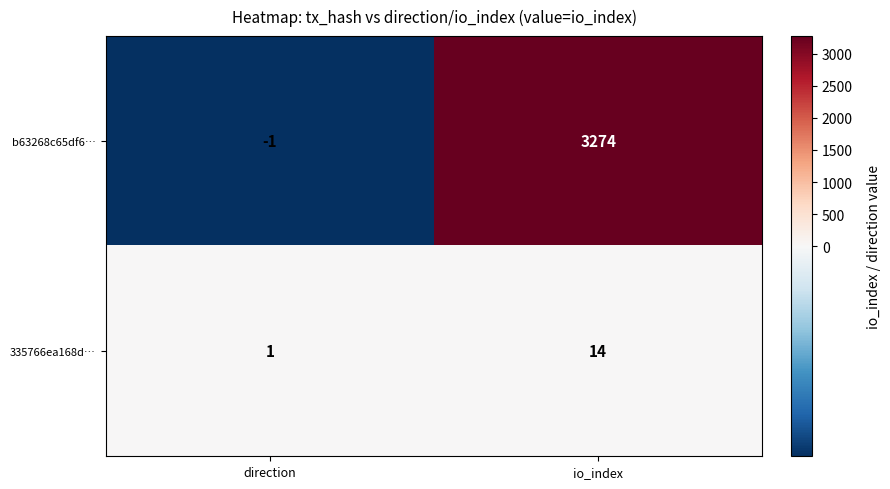

True or false: b63268c65df6… has a value of -1 at direction.

True